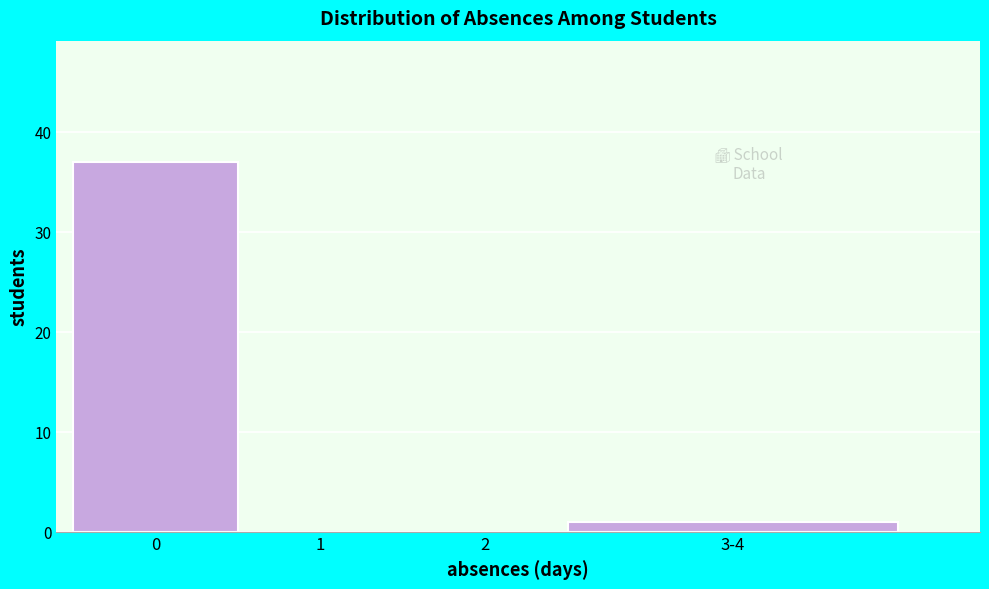

Reading left to right, extract all data points from this chart.

0=37	1=0	2=0	3-4=1